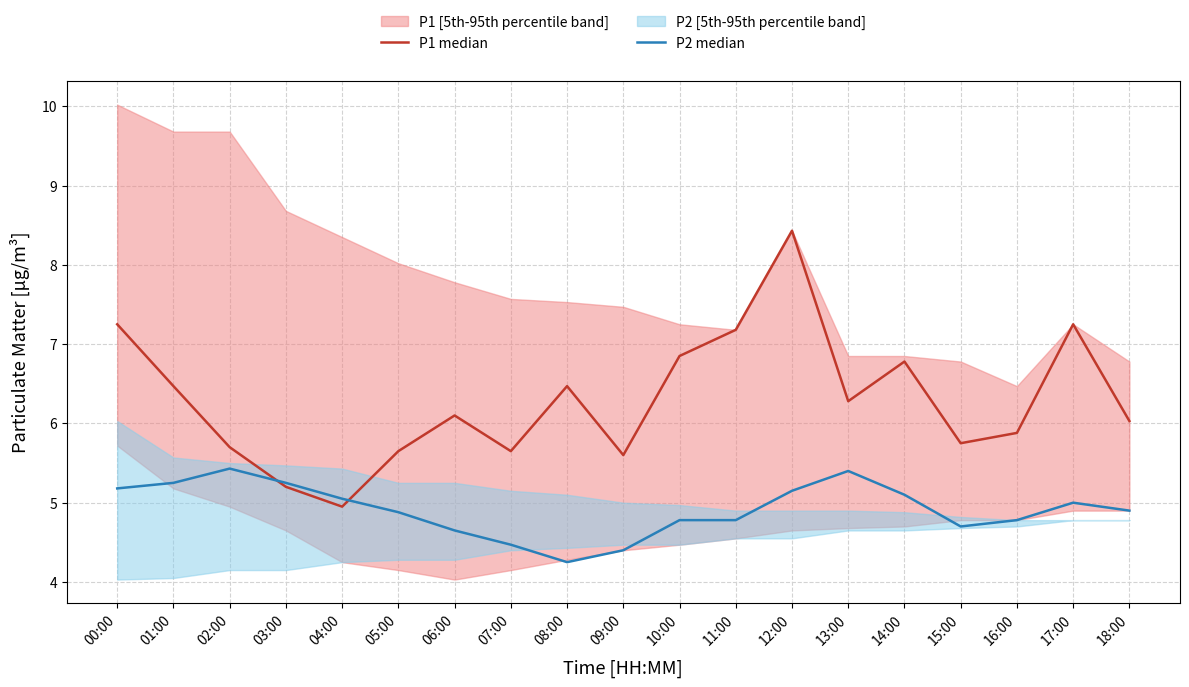

What is the value of the P1 median point at the 11th from the left?

6.8